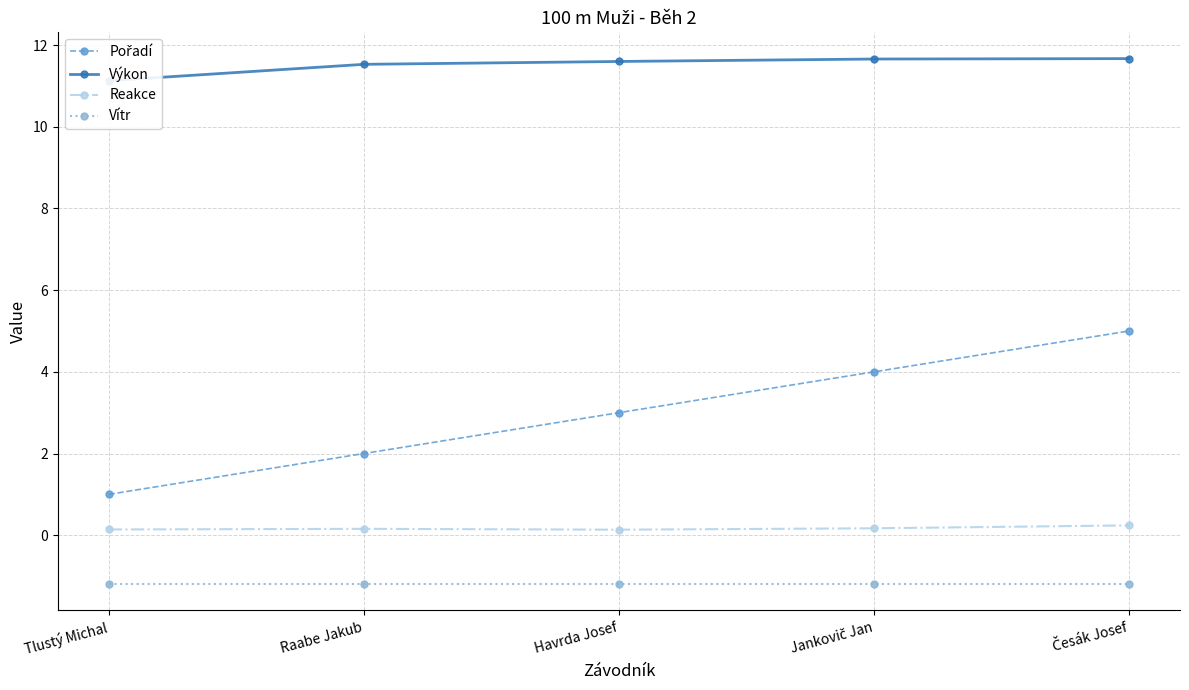

Reading right to left, extract all data points from this chart.

Pořadí: 5.0	4.0	3.0	2.0	1.0
Výkon: 11.7	11.7	11.6	11.5	11.1
Reakce: 0.2	0.2	0.1	0.2	0.1
Vítr: -1.2	-1.2	-1.2	-1.2	-1.2